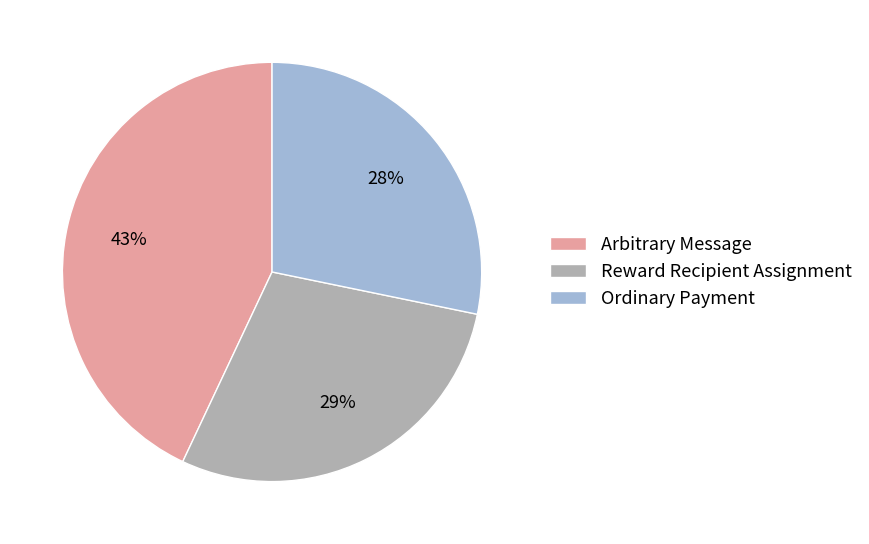

To the nearest percent, what percentage of the pie is Reward Recipient Assignment?

29%